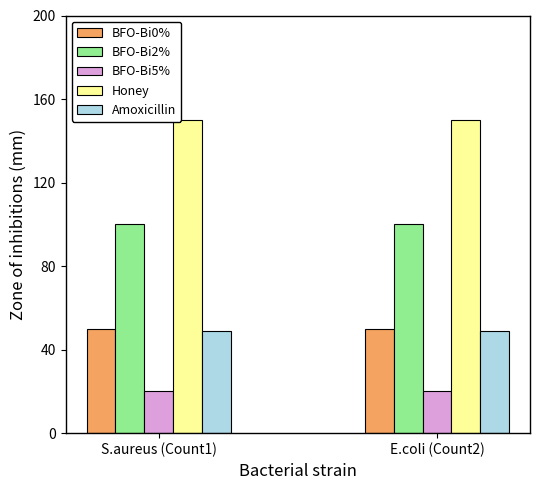

Is the value of BFO-Bi0% at S.aureus (Count1) greater than the value of Honey at E.coli (Count2)?

No